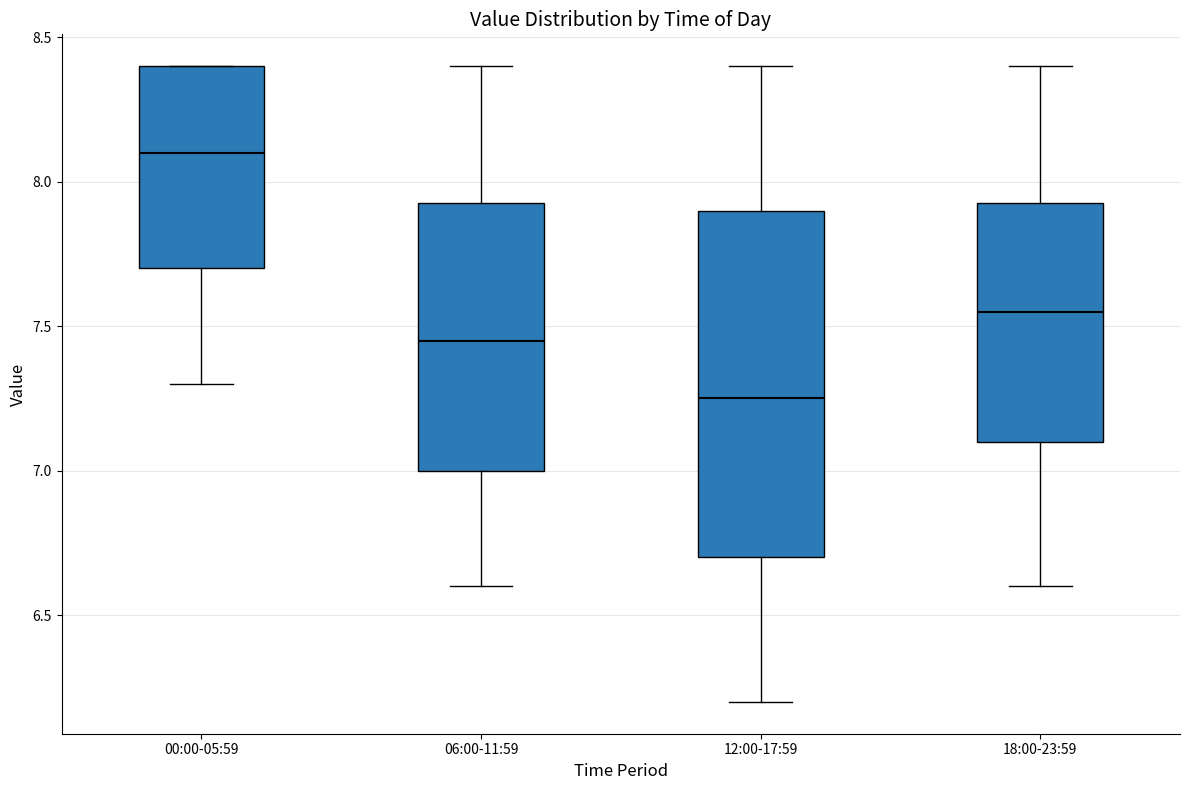

Reading left to right, transcribe this box plot: for each box, give where its median line is, the range the box spans, and where its two whiskers end, as read against the y-axis. The values are not printed on the chart, so give them approximately, as read against the axis.

00:00-05:59: median 8.10, box 7.70 to 8.40, whiskers 7.30 to 8.40
06:00-11:59: median 7.45, box 7.00 to 7.95, whiskers 6.60 to 8.40
12:00-17:59: median 7.25, box 6.70 to 7.90, whiskers 6.20 to 8.40
18:00-23:59: median 7.55, box 7.10 to 7.95, whiskers 6.60 to 8.40